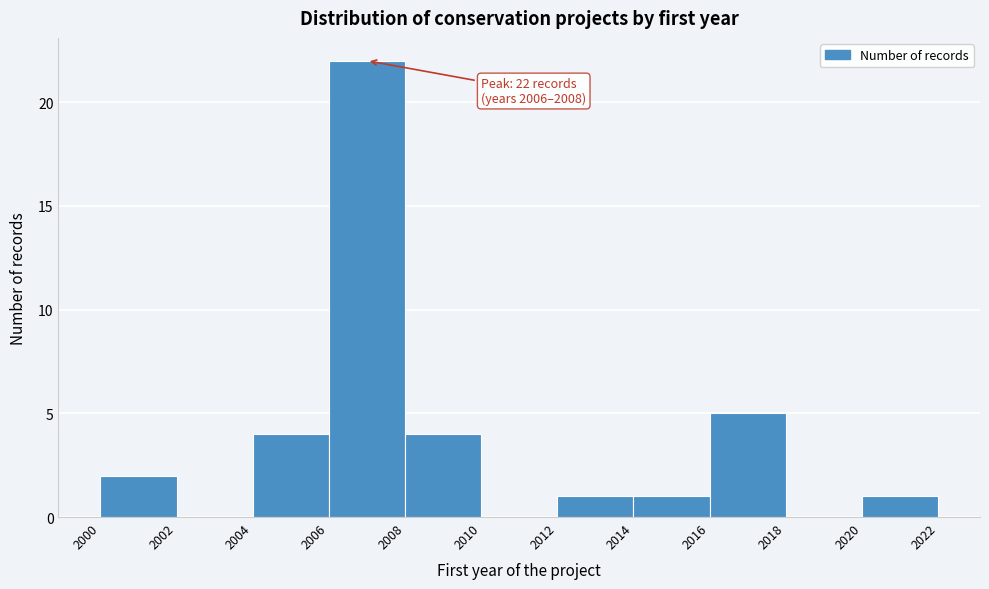

Which range on the x-axis has the tallest bar?

2006 to 2008